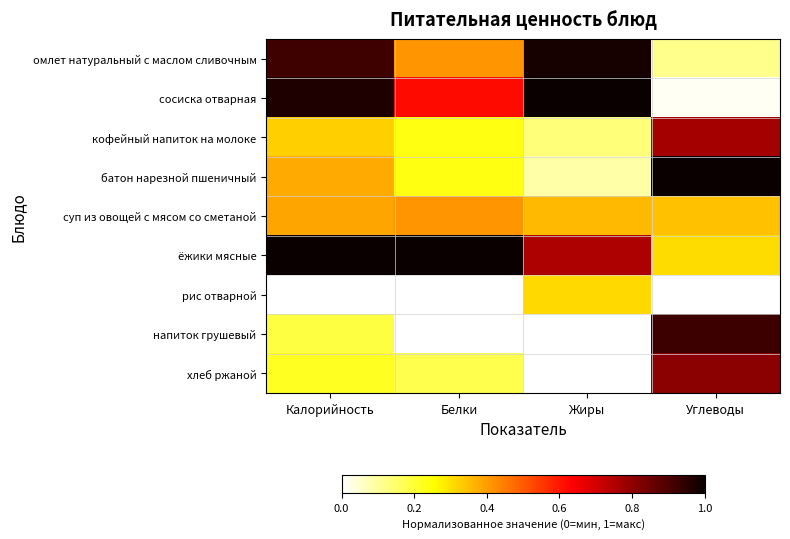

At Жиры, list the series in order from largest to smallest.

сосиска отварная, омлет натуральный с маслом сливочным, ёжики мясные, суп из овощей с мясом со сметаной, рис отварной, кофейный напиток на молоке, батон нарезной пшеничный, напиток грушевый, хлеб ржаной